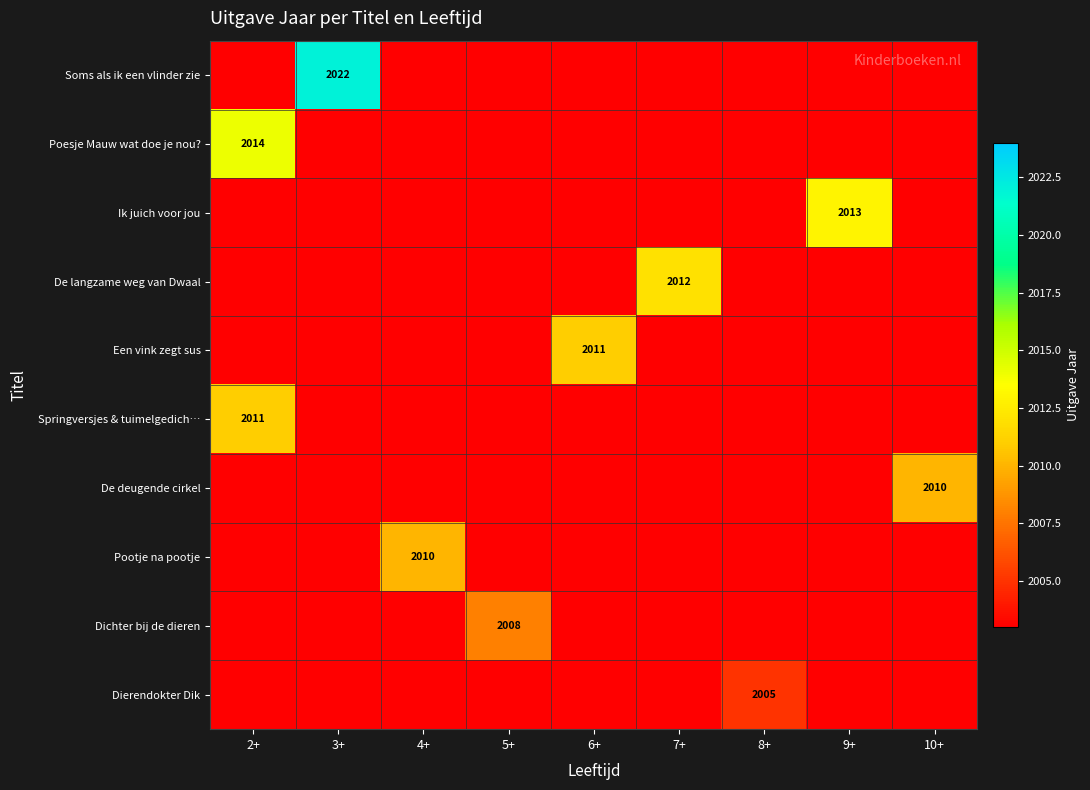

True or false: Dierendokter Dik has a value of 3313 at 8+.

False